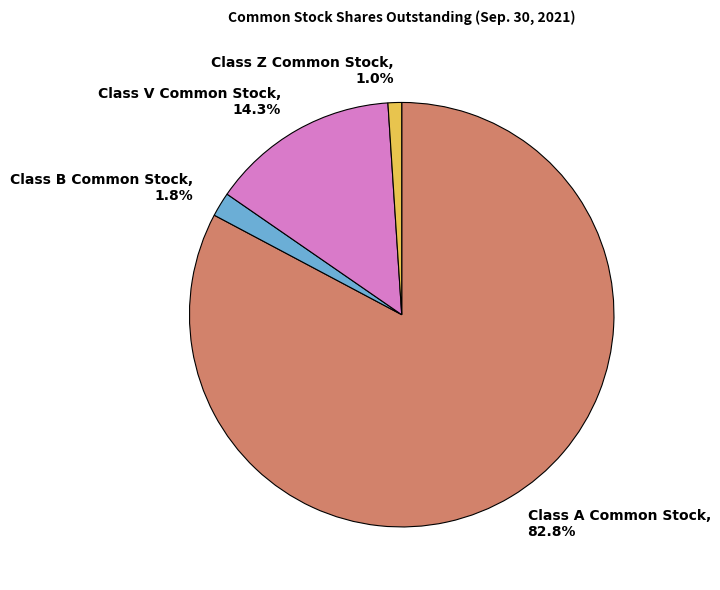

To the nearest percent, what is the difference between the Class B Common Stock and Class A Common Stock slice percentages?

81%